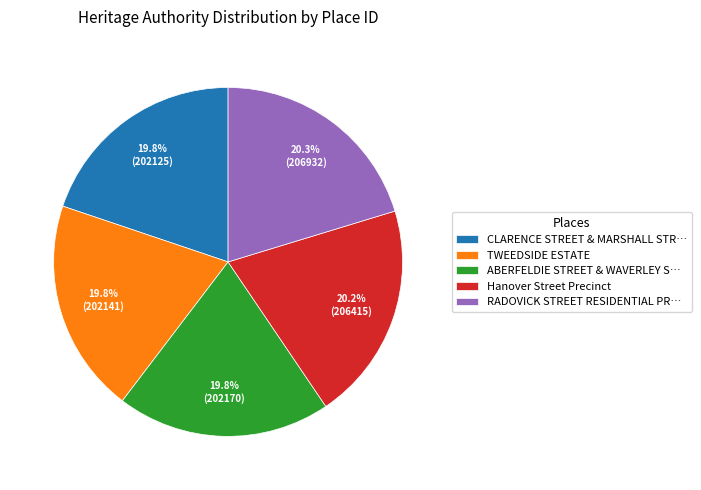

What portion of the pie excludes CLARENCE STREET & MARSHALL STR…?

80.2%